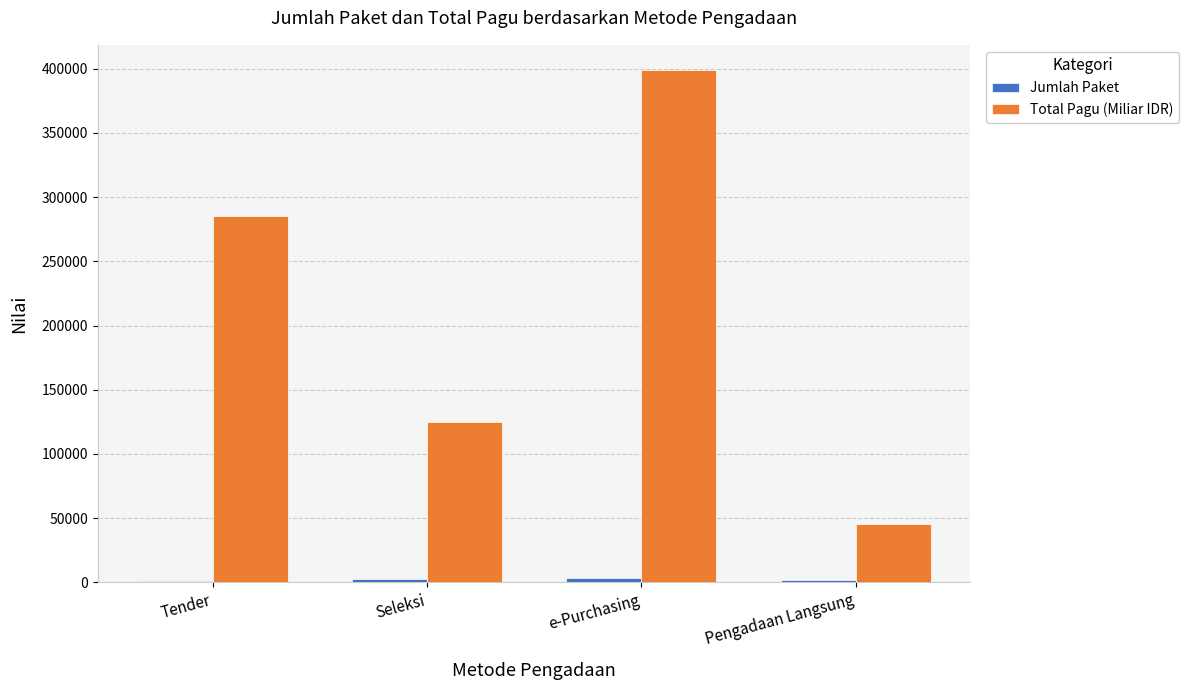

Which series has the largest total across all categories?

Total Pagu (Miliar IDR)